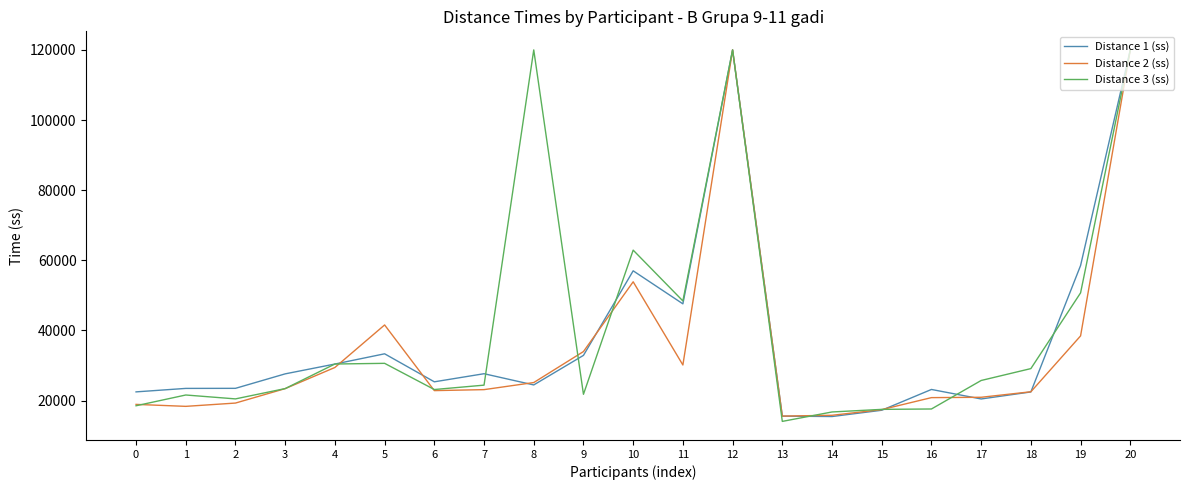

What is the total value across all series at 6?

71280